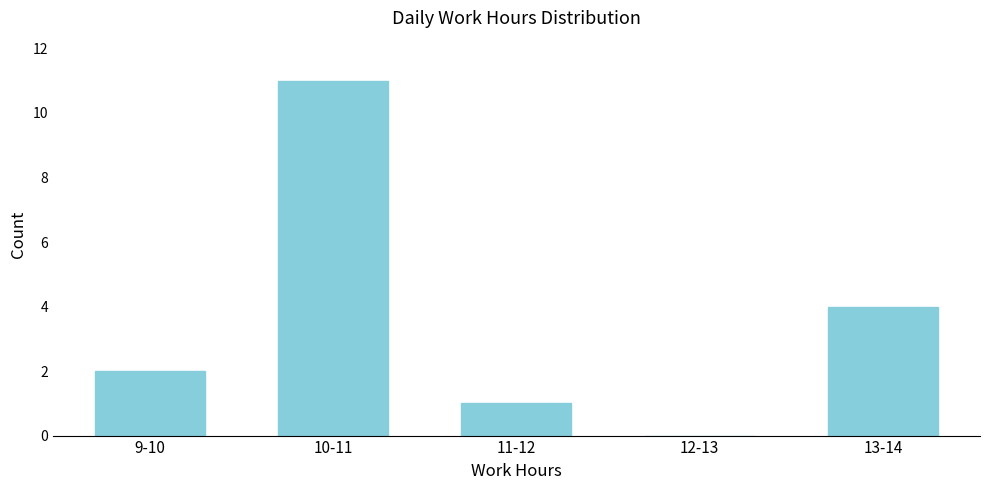

Reading right to left, list all the values displayed in this chart.

13-14=4	12-13=0	11-12=1	10-11=11	9-10=2